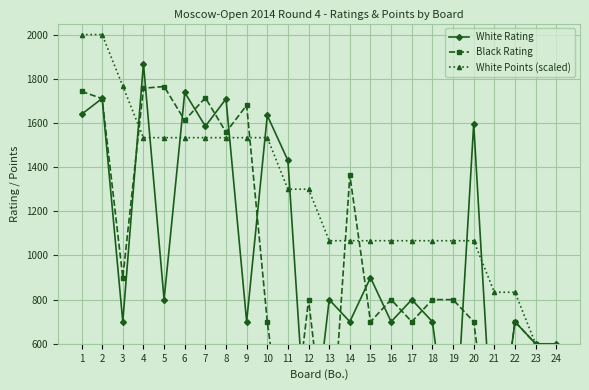

Is this an area chart (filled region under the line)?

No